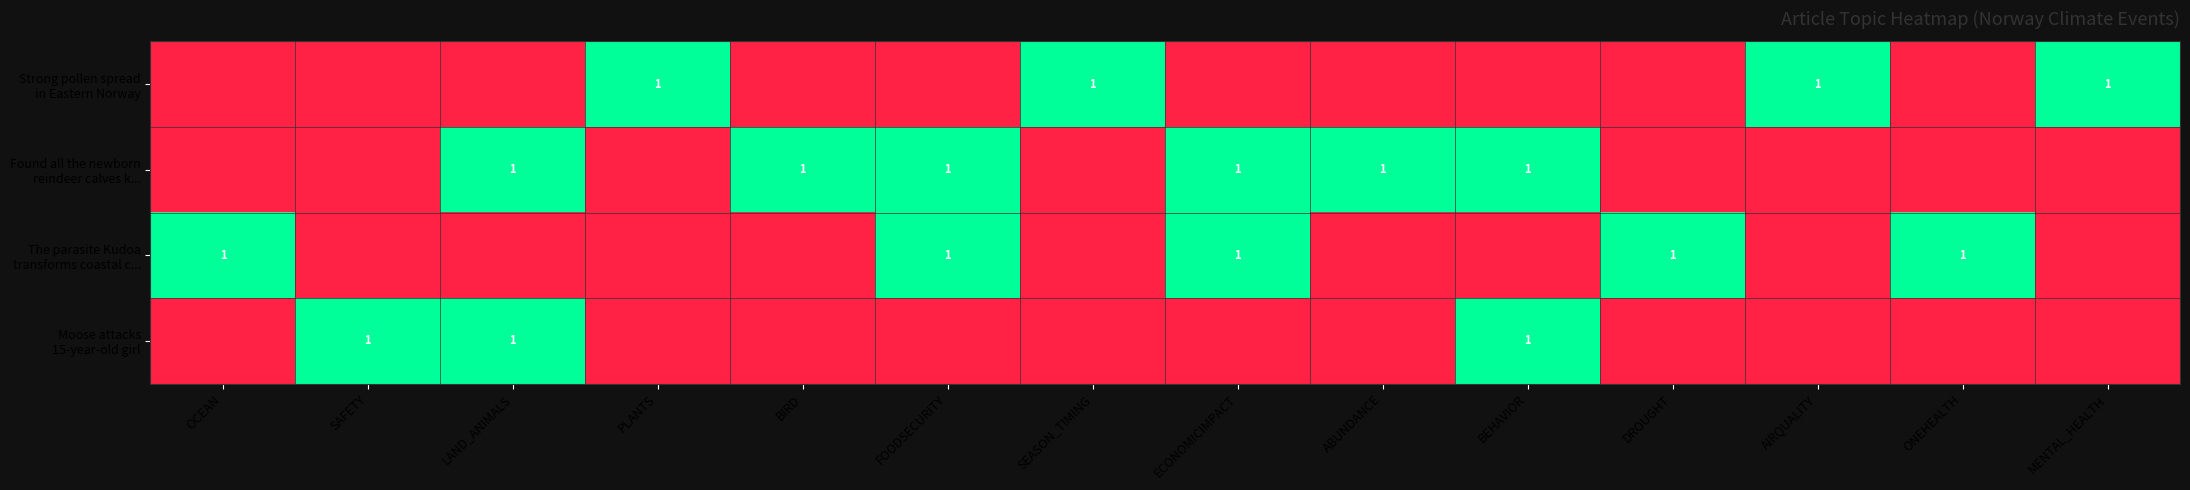

What is the difference between the maximum and minimum values in the The parasite Kudoa transforms coastal c... series?

1